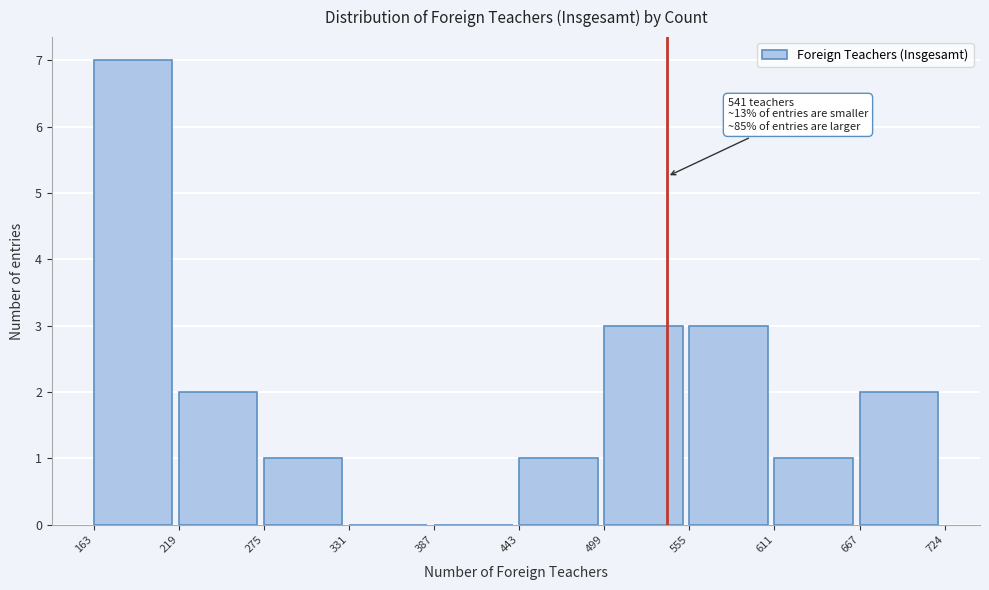

Over which range of the x-axis is the bar tallest?

163 to 219